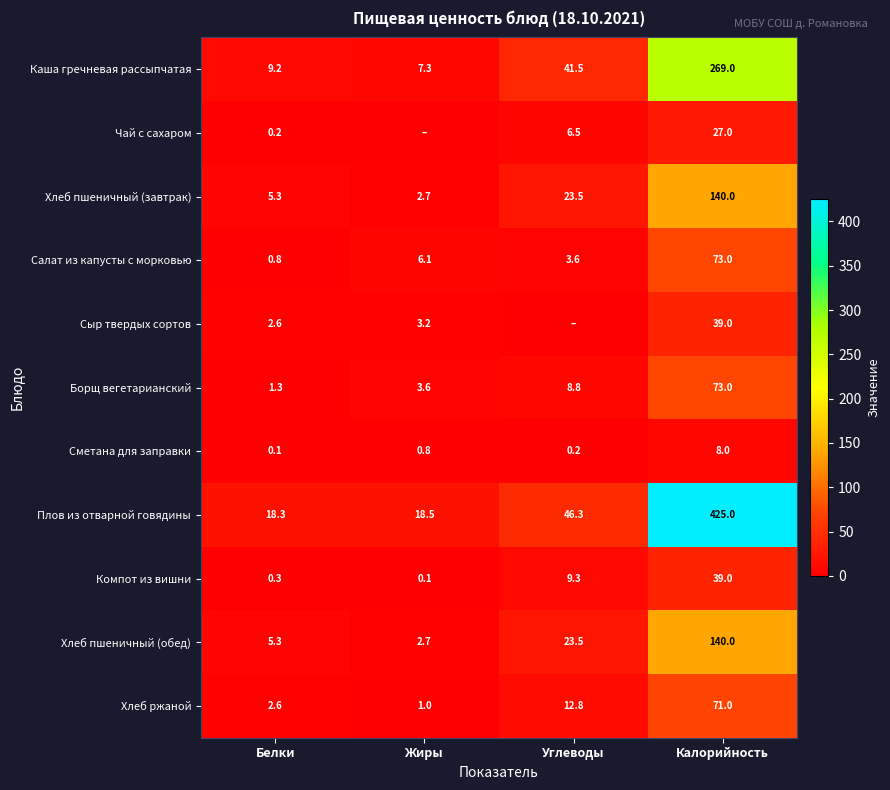

At which label does Хлеб пшеничный (завтрак) reach its minimum?

Жиры